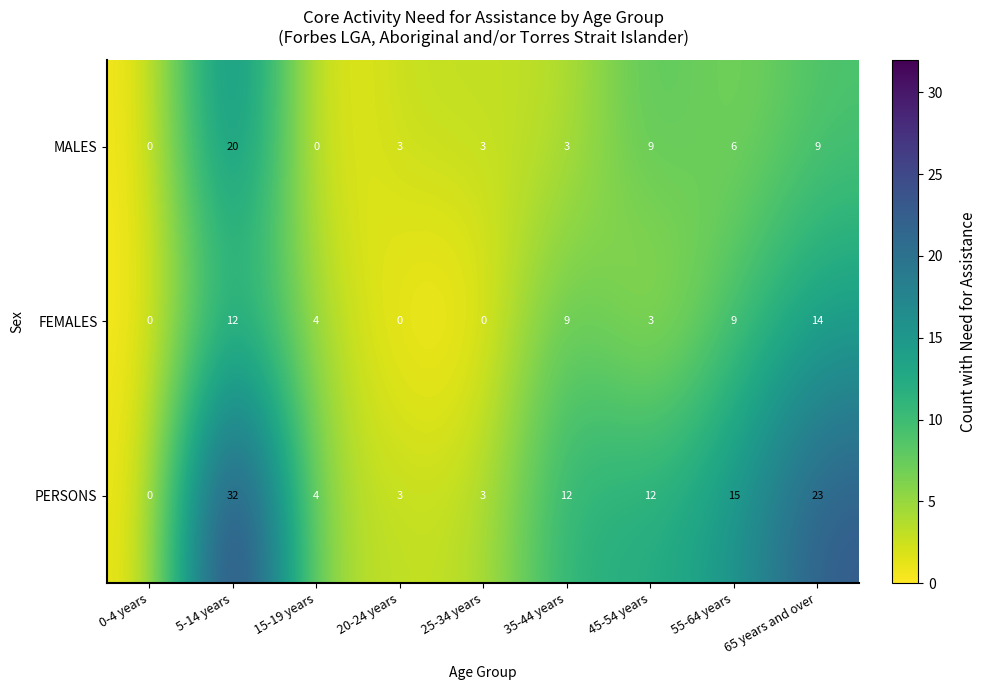

What is the difference between the highest and lowest values at 55-64 years?

9